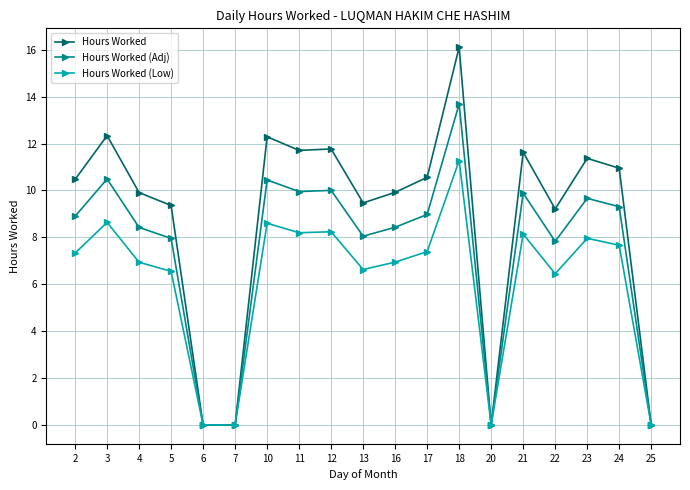

At which label does Hours Worked (Adj) first exceed 8?

2